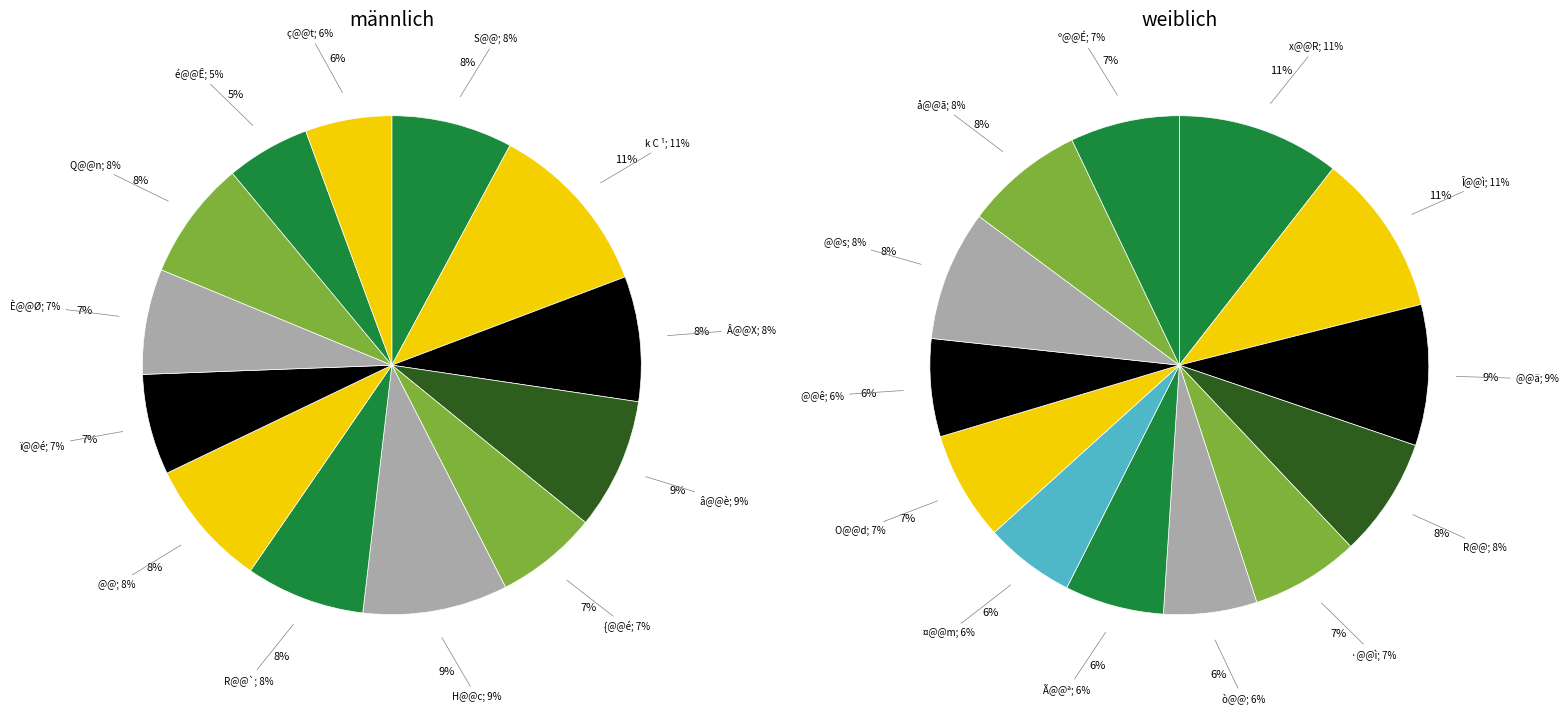

Rank the categories by value from lowest to highest.

é@@Ê, ç@@t, ï@@é, {@@é, È@@Ø, Q@@n, R@@`, S@@, Â@@X, @@, â@@è, H@@c, k C ¹